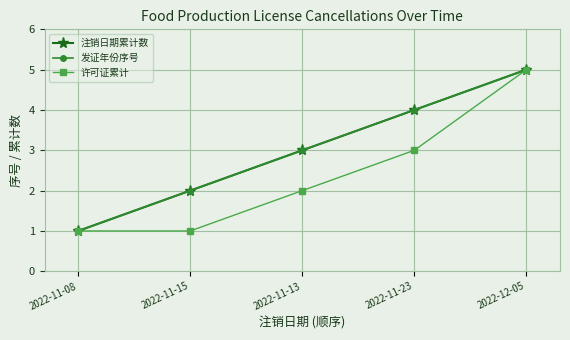

Which has a higher value, 2022-11-23 or 2022-11-08?

2022-11-23